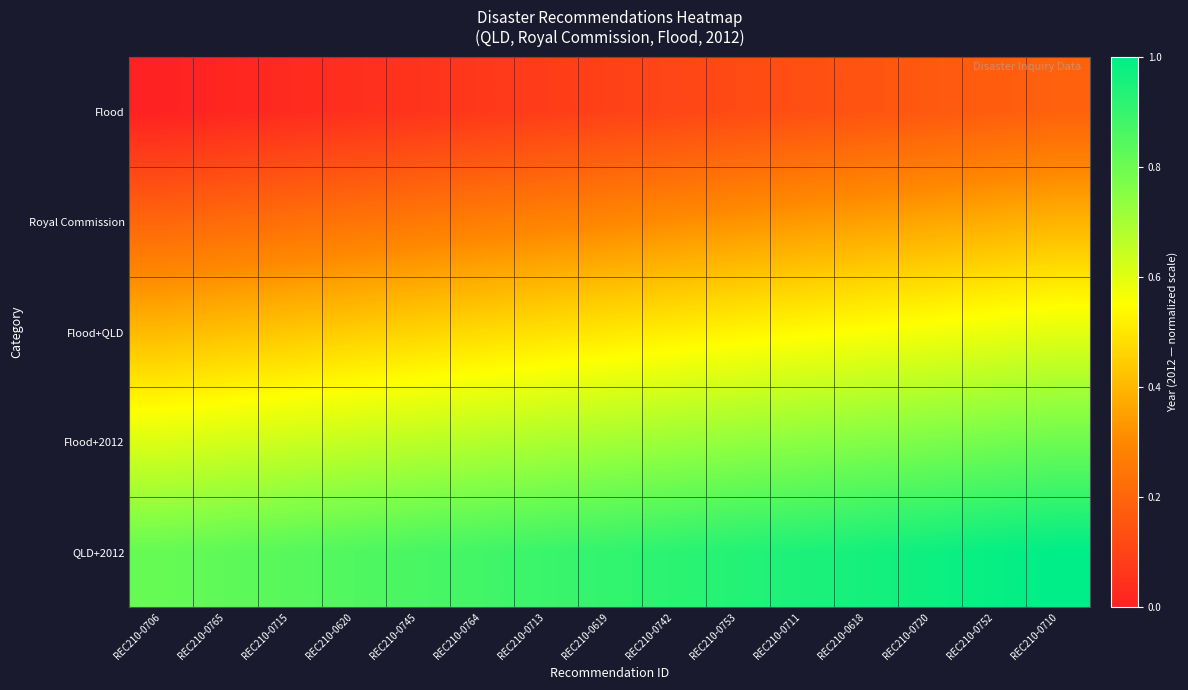

Reading left to right, list all the values displayed in this chart.

Flood: REC210-0706=0.0	REC210-0765=0.0	REC210-0715=0.0	REC210-0620=0.0	REC210-0745=0.1	REC210-0764=0.1	REC210-0713=0.1	REC210-0619=0.1	REC210-0742=0.1	REC210-0753=0.1	REC210-0711=0.1	REC210-0618=0.1	REC210-0720=0.2	REC210-0752=0.2	REC210-0710=0.2
Royal Commission: REC210-0706=0.2	REC210-0765=0.2	REC210-0715=0.2	REC210-0620=0.2	REC210-0745=0.3	REC210-0764=0.3	REC210-0713=0.3	REC210-0619=0.3	REC210-0742=0.3	REC210-0753=0.3	REC210-0711=0.3	REC210-0618=0.4	REC210-0720=0.4	REC210-0752=0.4	REC210-0710=0.4
Flood+QLD: REC210-0706=0.4	REC210-0765=0.4	REC210-0715=0.4	REC210-0620=0.4	REC210-0745=0.5	REC210-0764=0.5	REC210-0713=0.5	REC210-0619=0.5	REC210-0742=0.5	REC210-0753=0.5	REC210-0711=0.5	REC210-0618=0.6	REC210-0720=0.6	REC210-0752=0.6	REC210-0710=0.6
Flood+2012: REC210-0706=0.6	REC210-0765=0.6	REC210-0715=0.6	REC210-0620=0.6	REC210-0745=0.7	REC210-0764=0.7	REC210-0713=0.7	REC210-0619=0.7	REC210-0742=0.7	REC210-0753=0.7	REC210-0711=0.7	REC210-0618=0.8	REC210-0720=0.8	REC210-0752=0.8	REC210-0710=0.8
QLD+2012: REC210-0706=0.8	REC210-0765=0.8	REC210-0715=0.8	REC210-0620=0.9	REC210-0745=0.9	REC210-0764=0.9	REC210-0713=0.9	REC210-0619=0.9	REC210-0742=0.9	REC210-0753=0.9	REC210-0711=0.9	REC210-0618=1.0	REC210-0720=1.0	REC210-0752=1.0	REC210-0710=1.0